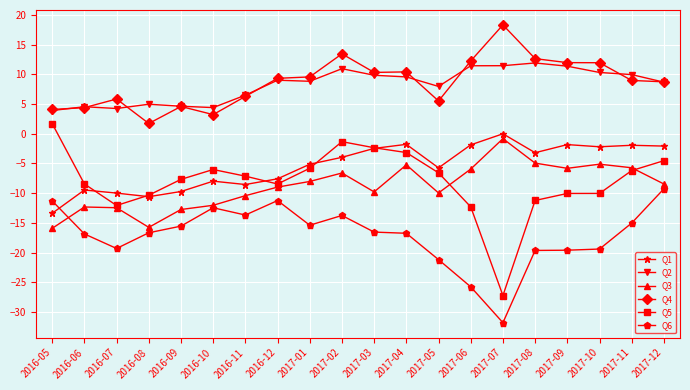

What is the minimum value for Q5?

-27.2